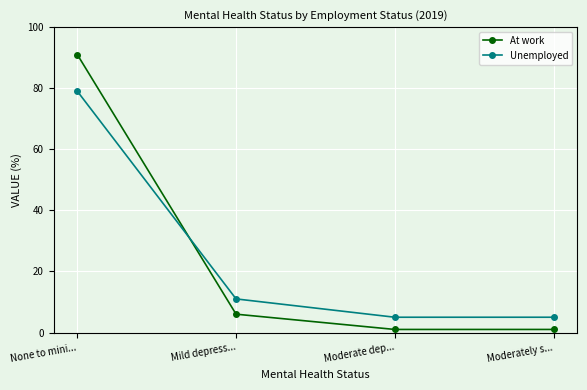

The Unemployed series shows 11 at Mild depress.... True or false?

True